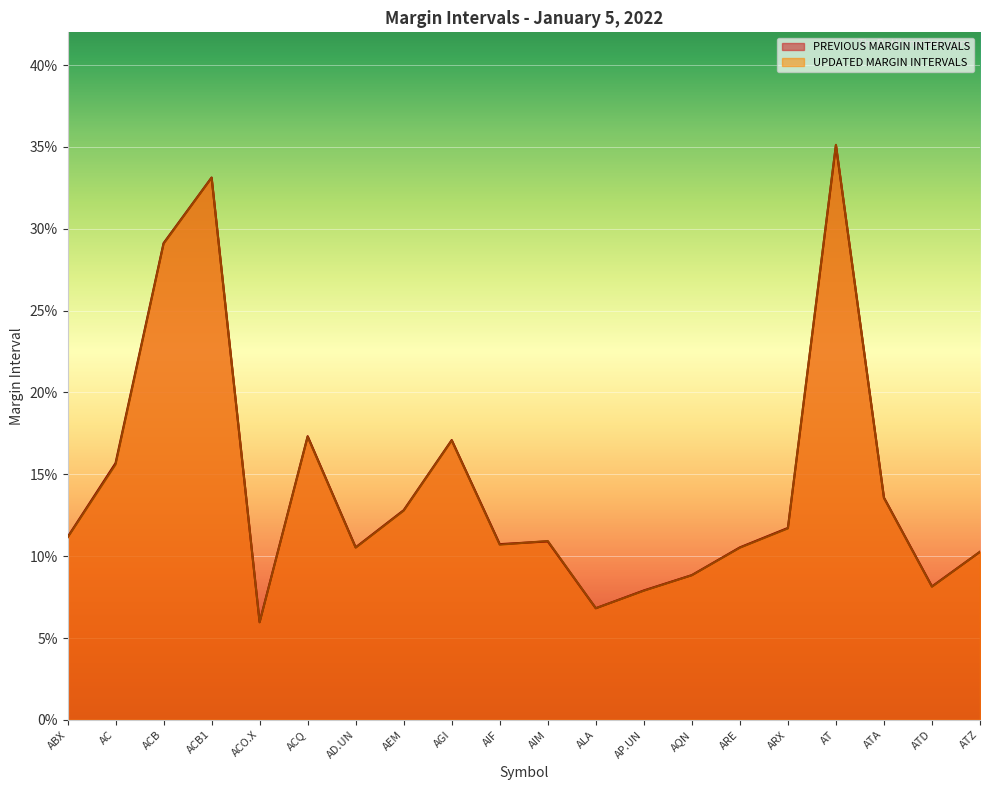

What is the sum of the PREVIOUS MARGIN INTERVALS values at AIF and ARE?

0.2